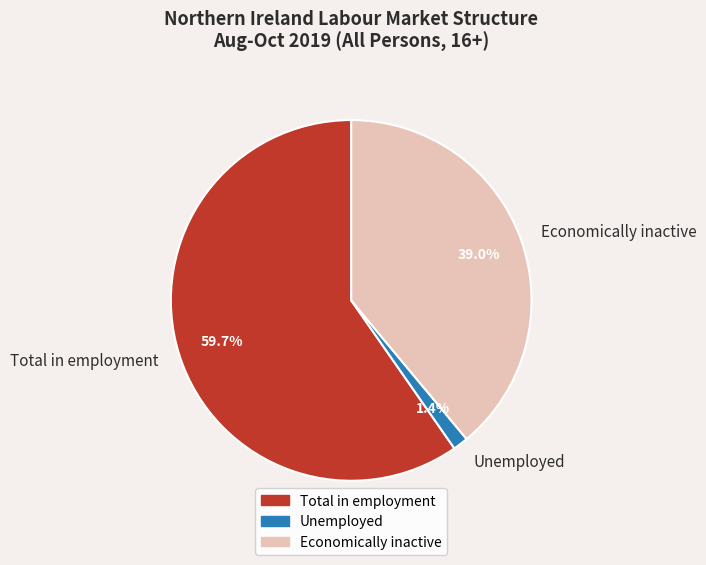

How many segments does this pie chart have?

3